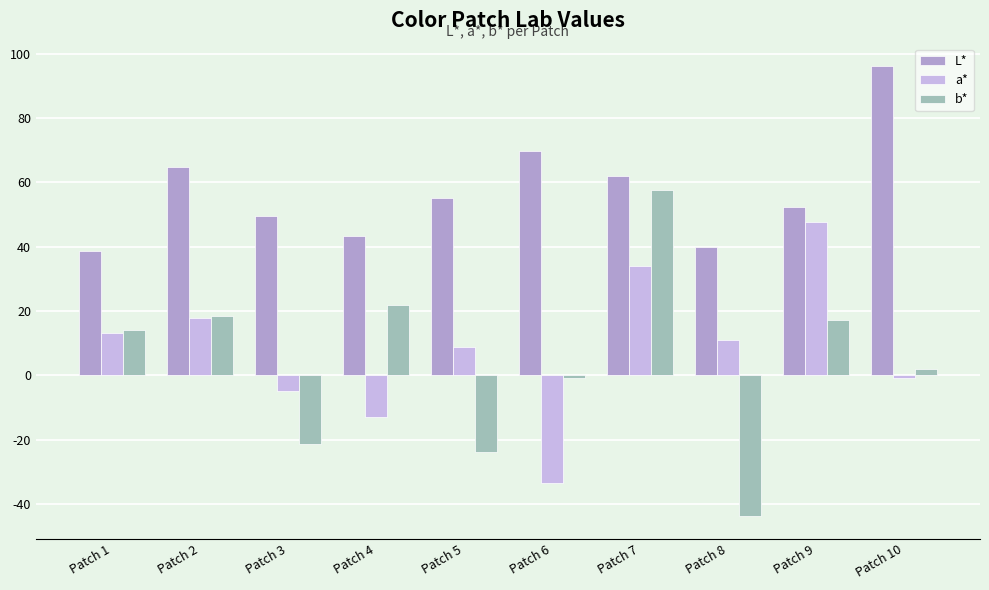

What are all the series names shown in the legend?

L*, a*, b*